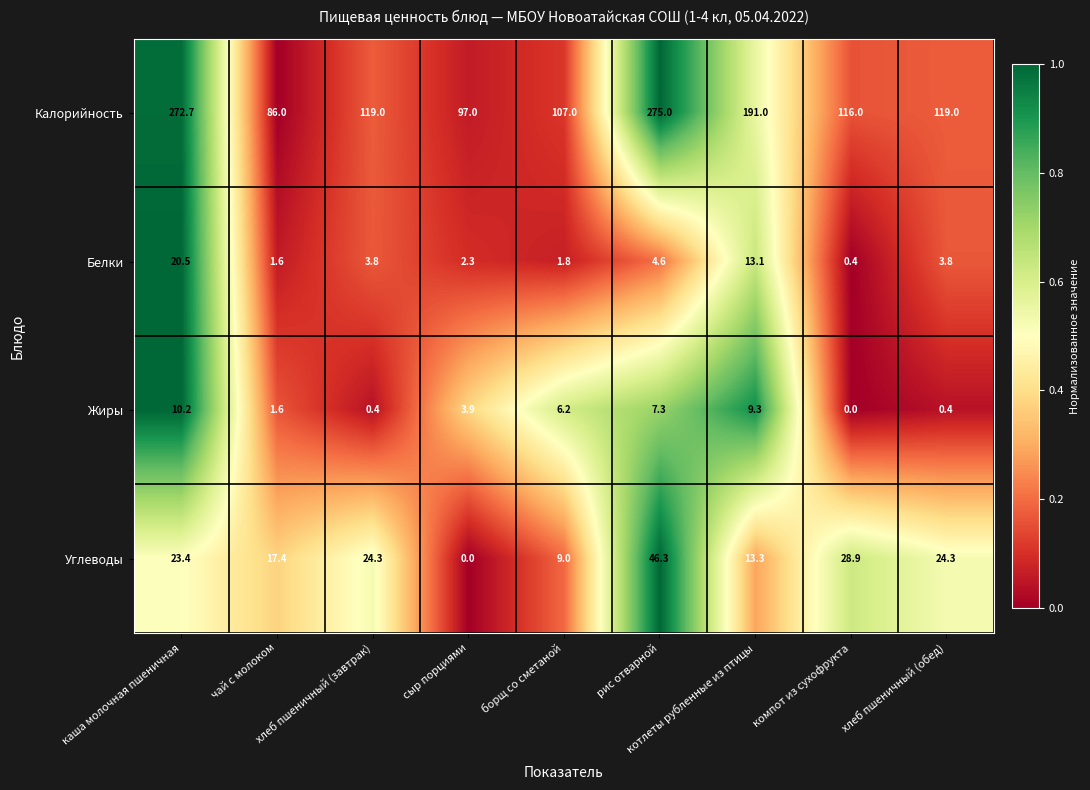

Which series has the largest range (max minus min)?

Калорийность